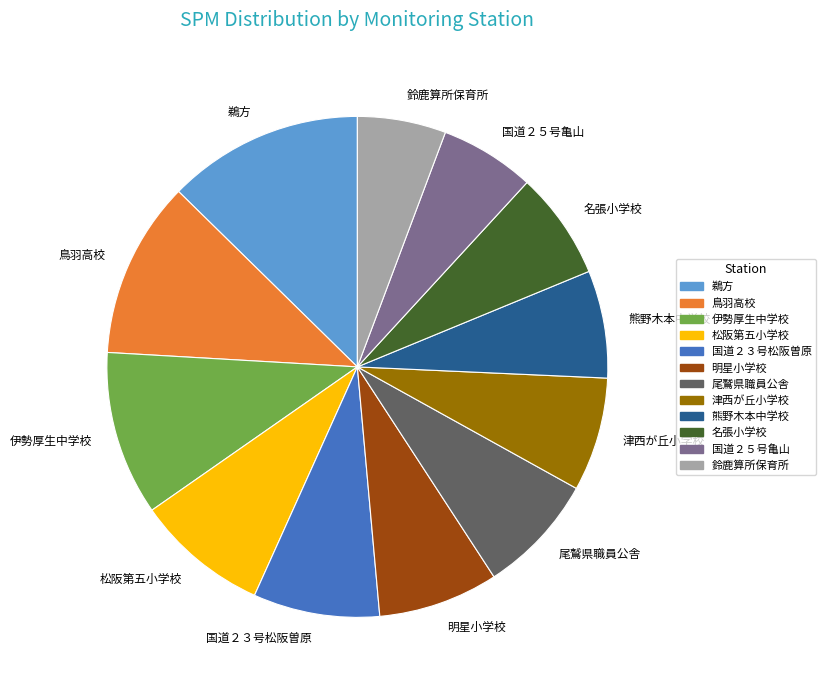

The 津西が丘小学校 slice represents 1% of the pie. True or false?

False